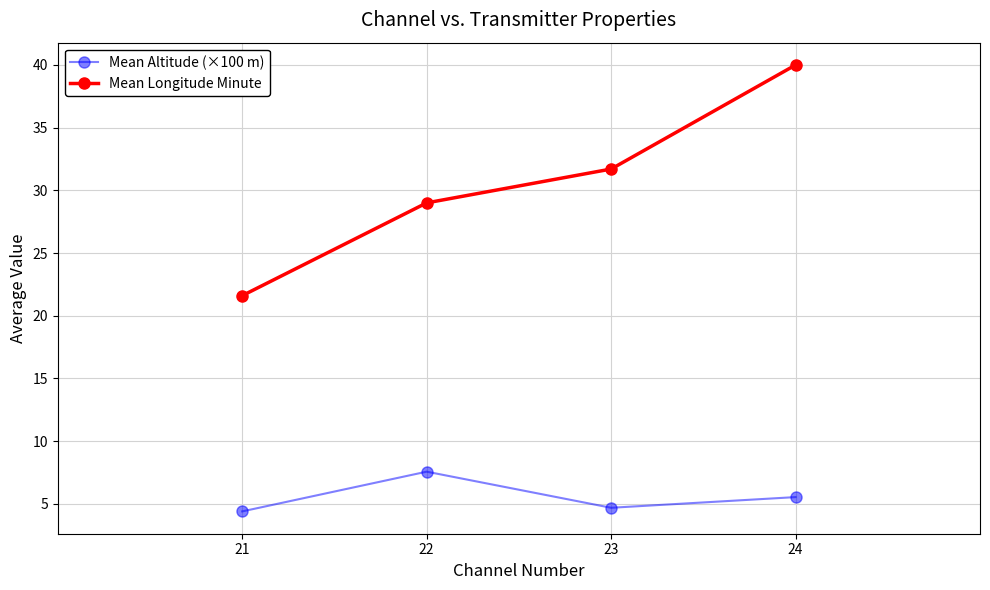

Which series has the widest spread of values?

Mean Longitude Minute